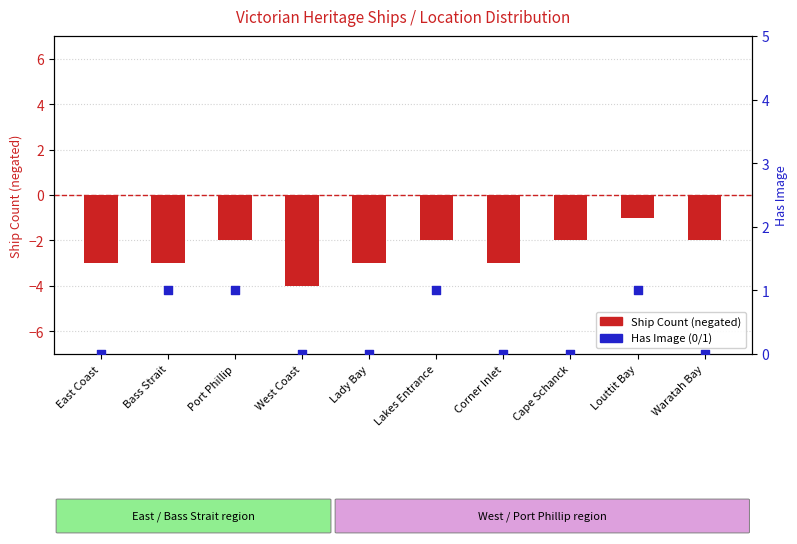

Is the value of Has Image (0/1) at Cape Schanck greater than the value of Ship Count (negated) at Bass Strait?

Yes